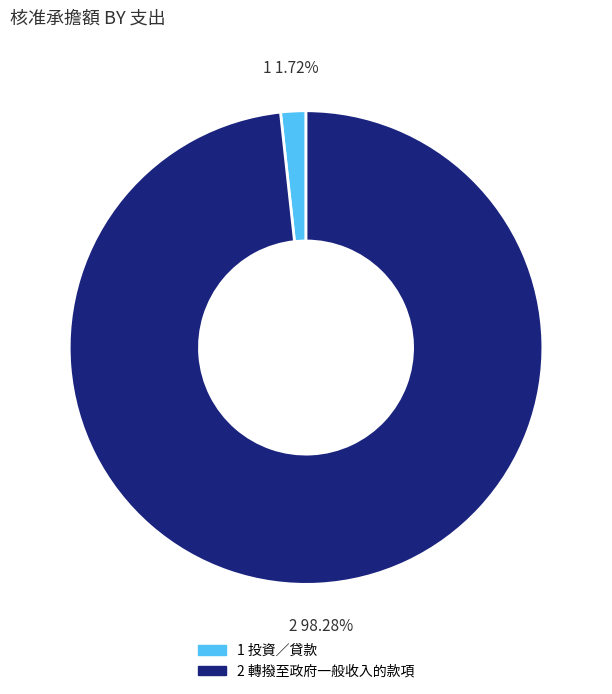

Is there a majority slice in this chart?

Yes